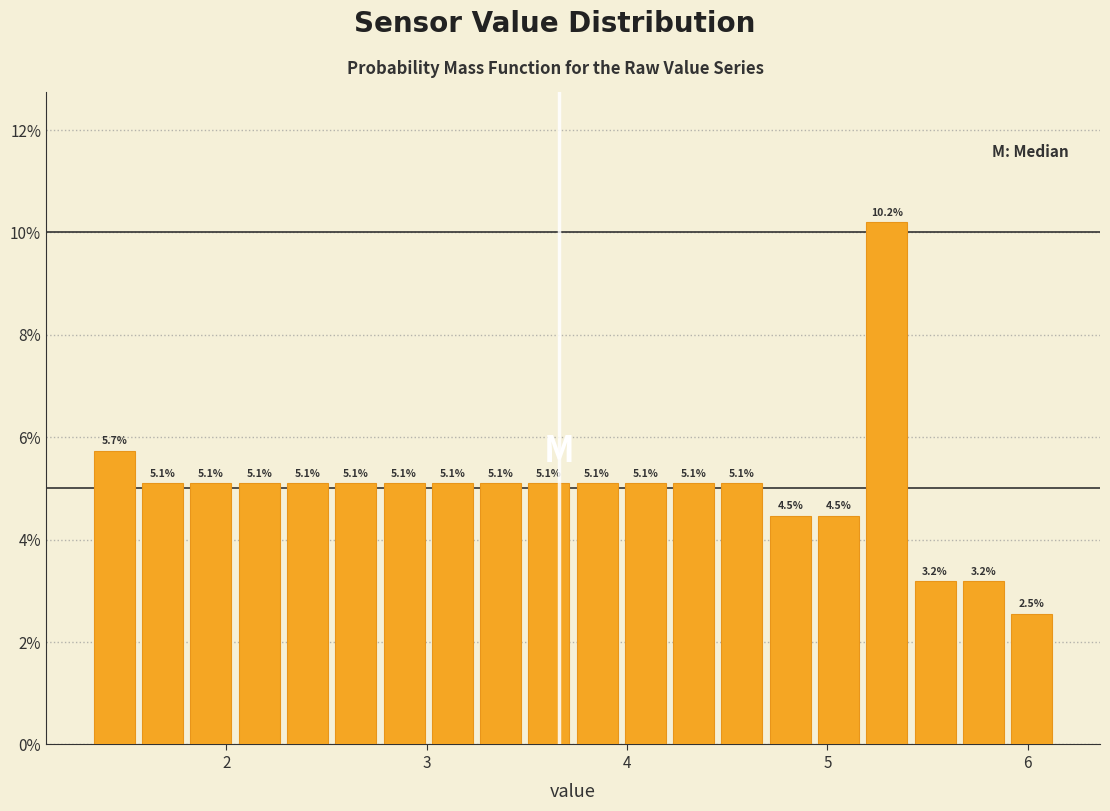

Around what value on the x-axis is the tallest bar? Give the approximate position of its centre, as read against the axis.

5.3